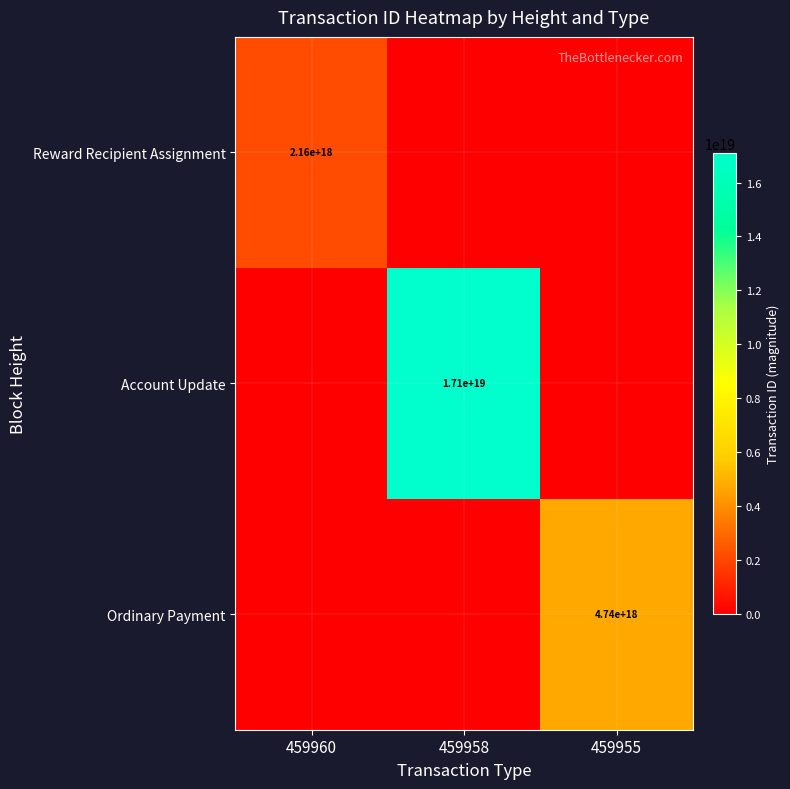

True or false: Account Update has a value of 22370730898712580096 at 459958.

False